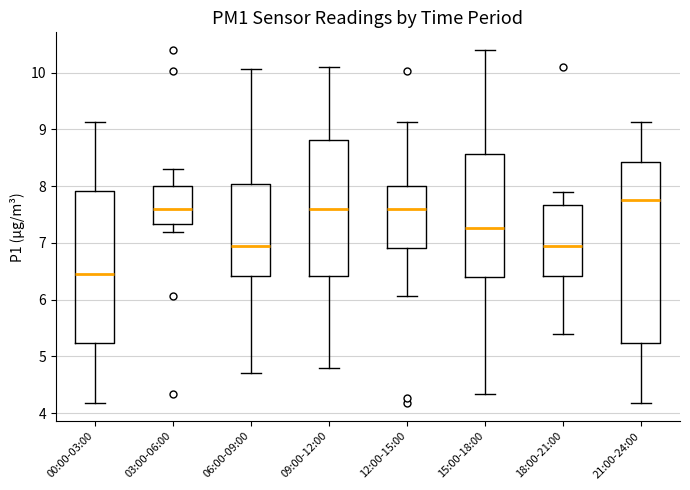

Reading left to right, read every box against the y-axis: the position of its median line, the range the box covers, and the ends of its whiskers. The values are not printed on the chart, so give them approximately, as read against the axis.

00:00-03:00: median 6.5, box 5.2 to 7.9, whiskers 4.2 to 9.1
03:00-06:00: median 7.6, box 7.3 to 8.0, whiskers 7.2 to 8.3
06:00-09:00: median 7.0, box 6.4 to 8.0, whiskers 4.7 to 10.1
09:00-12:00: median 7.6, box 6.4 to 8.8, whiskers 4.8 to 10.1
12:00-15:00: median 7.6, box 6.9 to 8.0, whiskers 6.1 to 9.1
15:00-18:00: median 7.3, box 6.4 to 8.6, whiskers 4.3 to 10.4
18:00-21:00: median 7.0, box 6.4 to 7.7, whiskers 5.4 to 7.9
21:00-24:00: median 7.8, box 5.2 to 8.4, whiskers 4.2 to 9.1